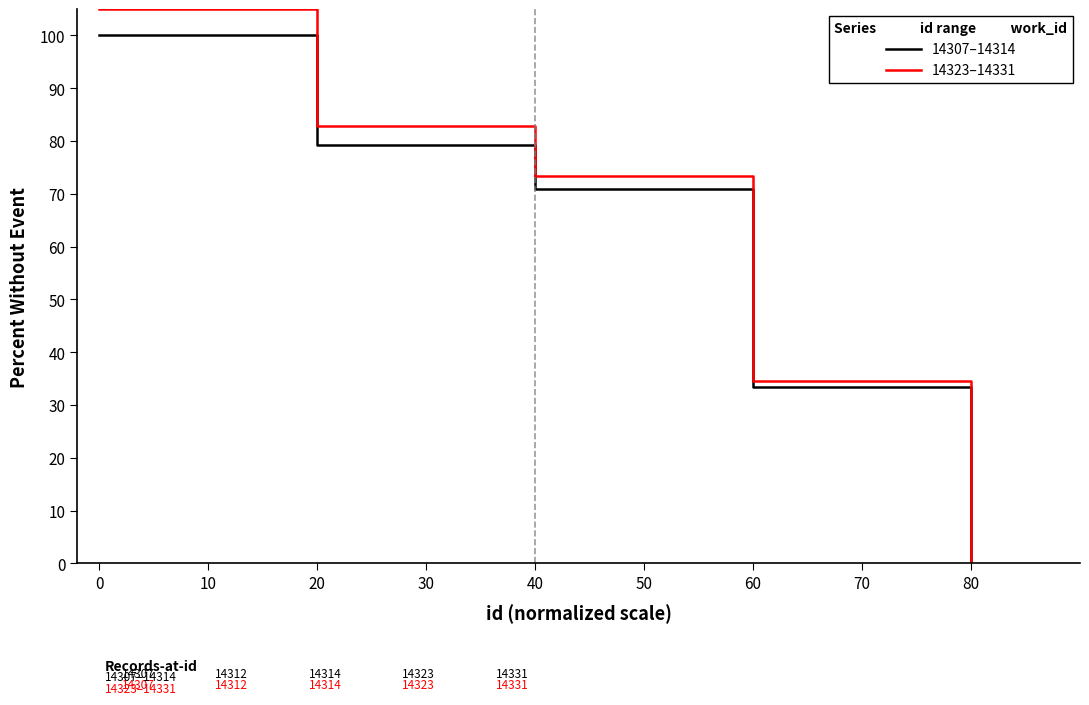

What is the approximate value of 14307–14314 at 20?

79.2